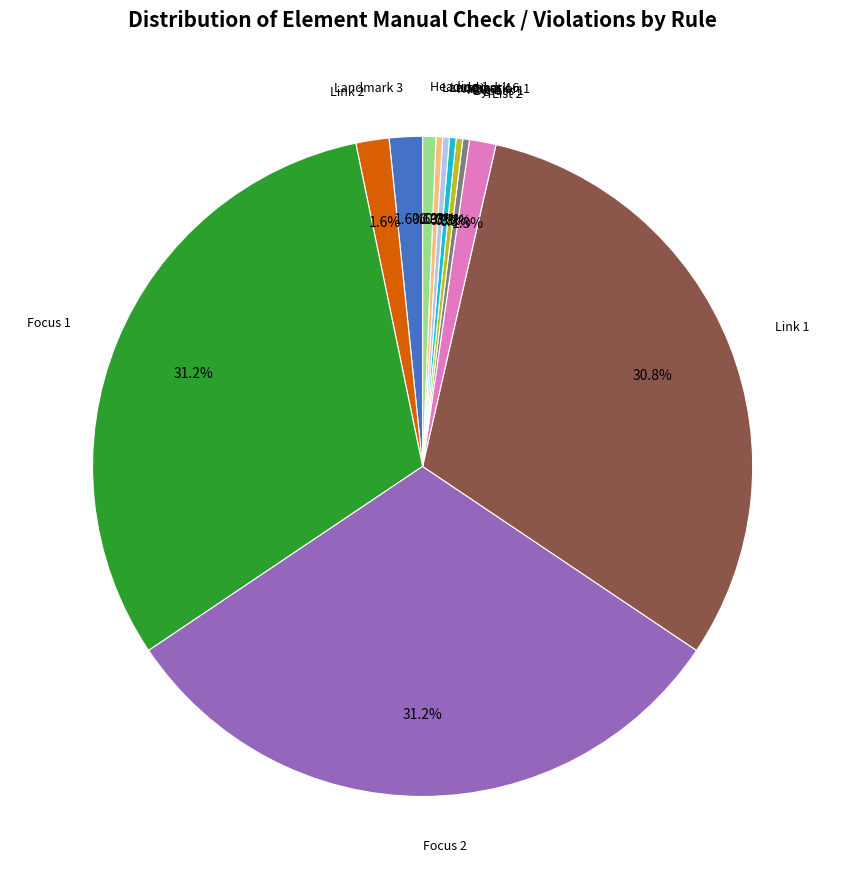

Is there a majority slice in this chart?

No